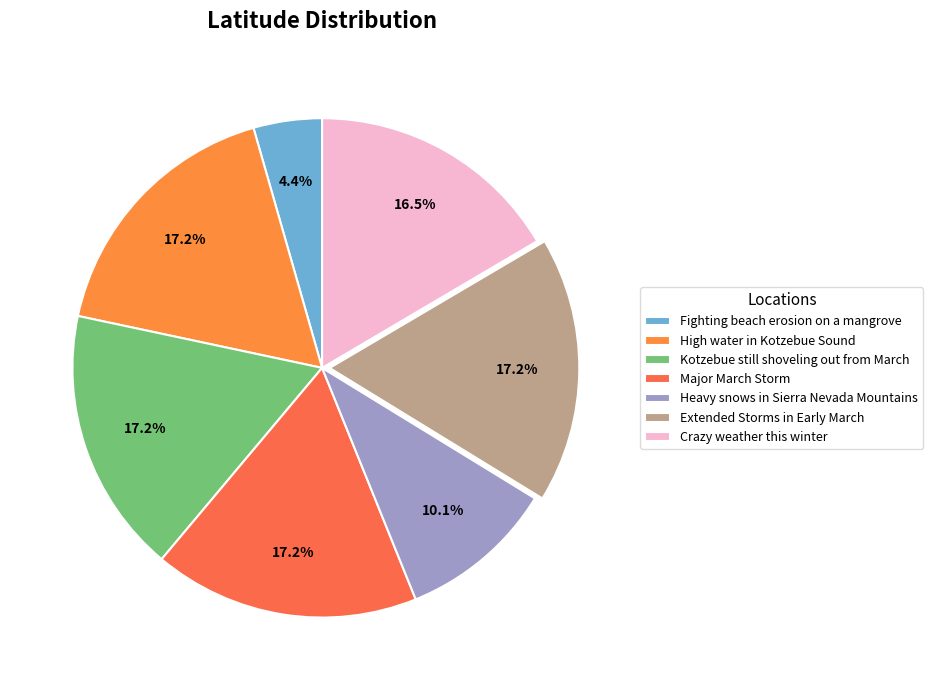

Is it true that Fighting beach erosion on a mangrove is 4% of the pie?

True